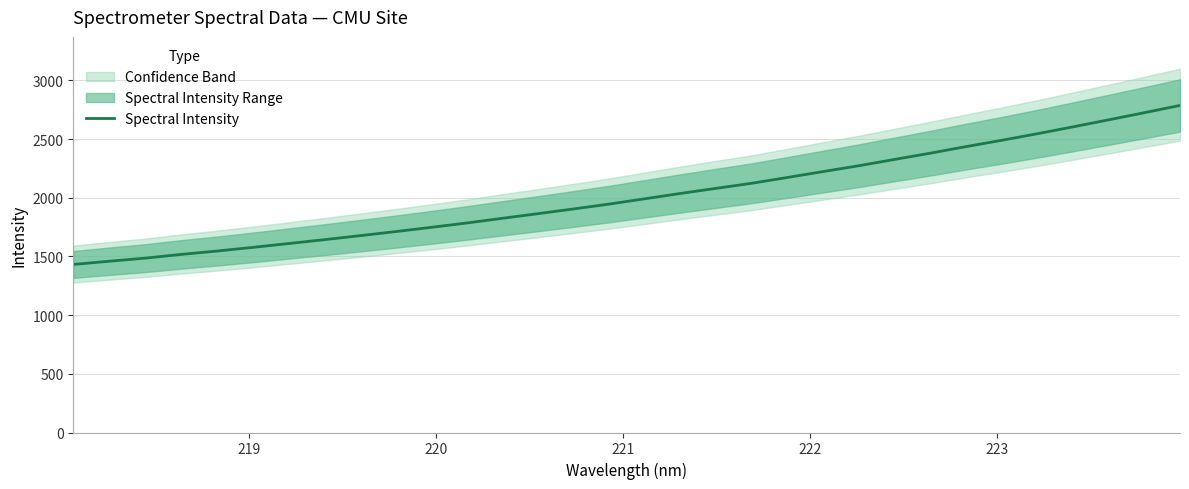

What is the label of the 29th point from the right?

221